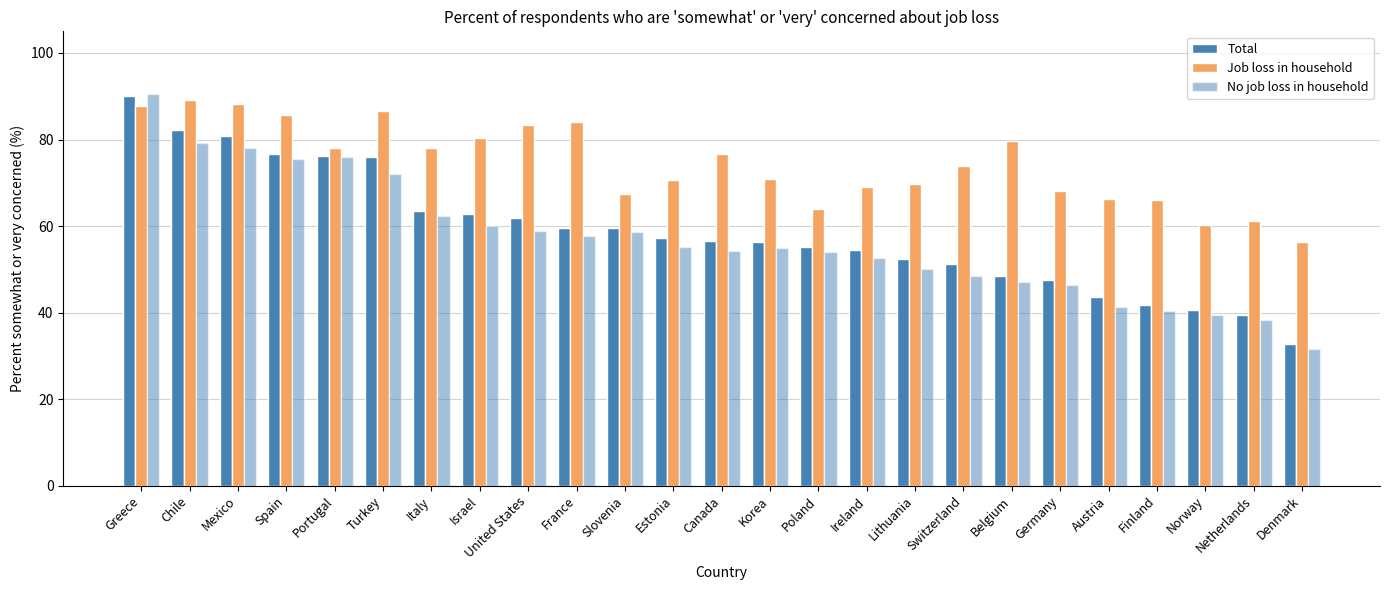

Count the number of data series in this chart.

3